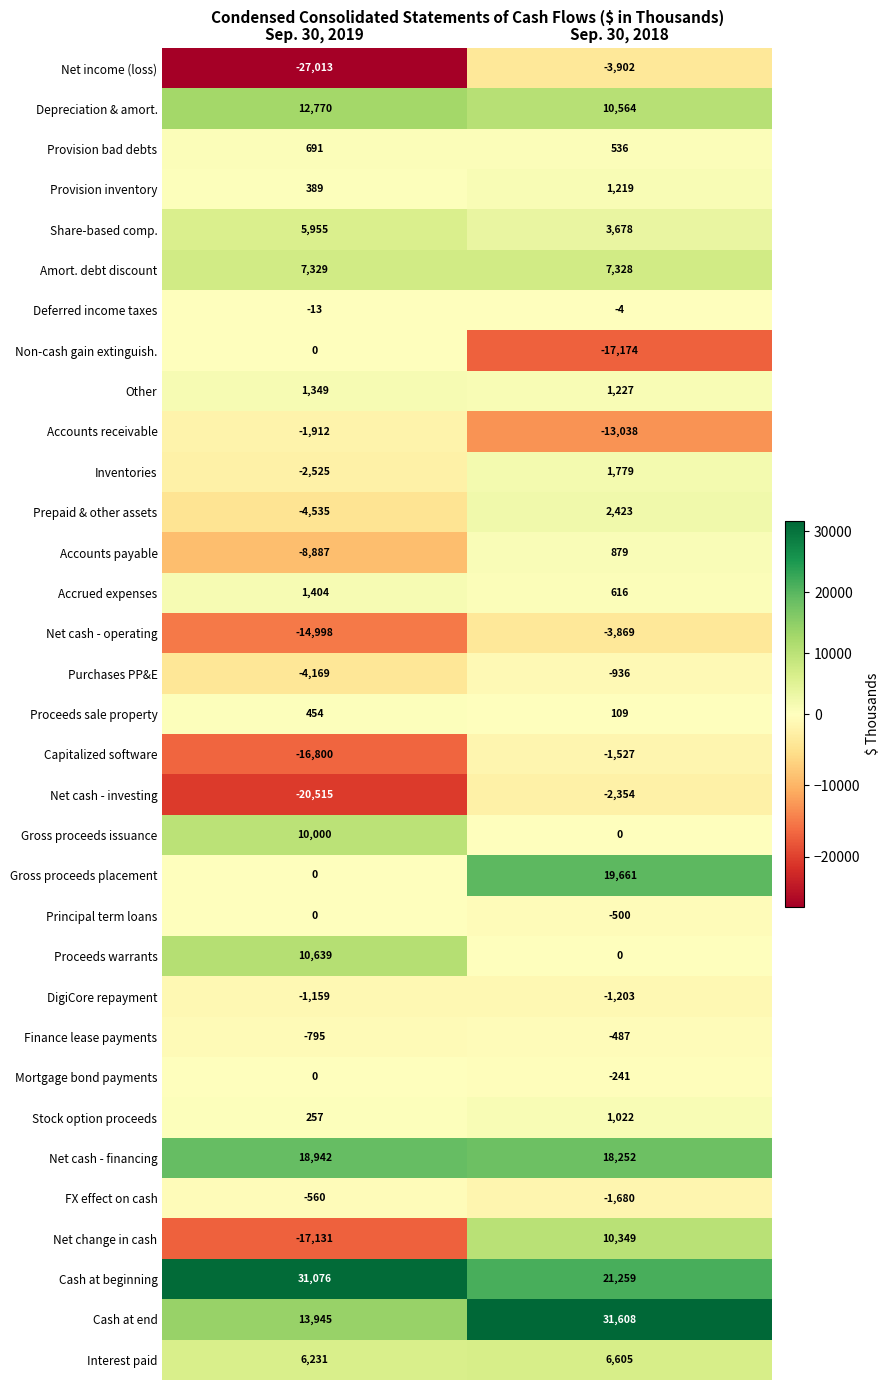

The value of Cash at end at Sep. 30, 2019 is 13945. True or false?

True